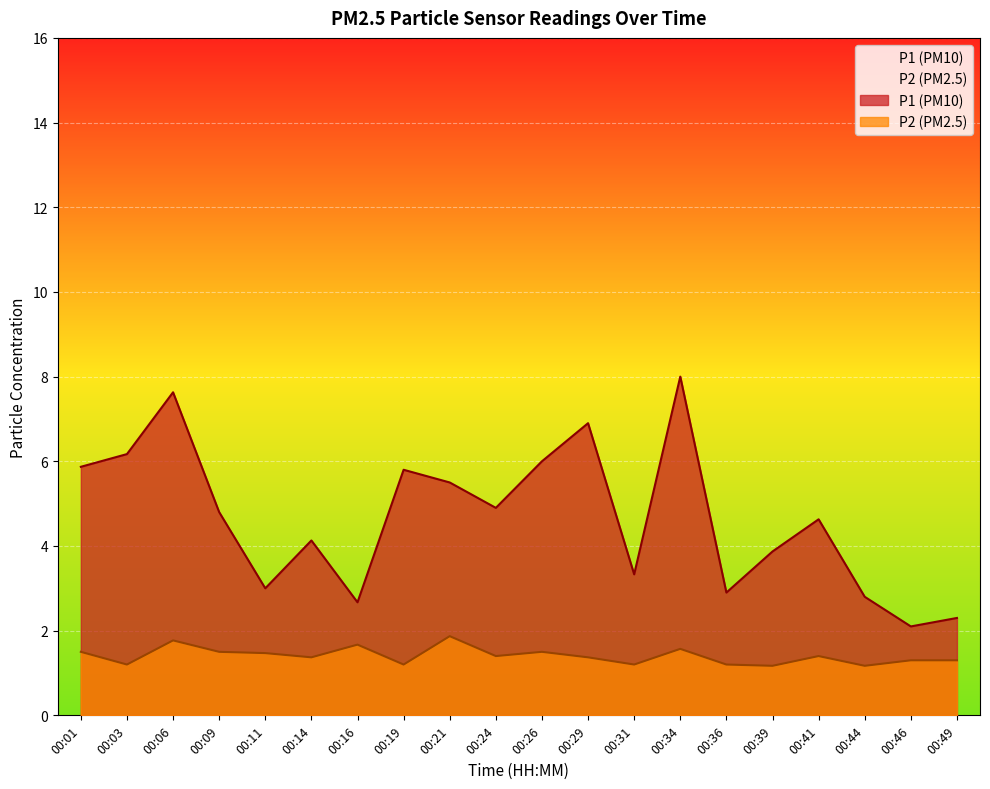

What is the sum of the P1 values at 00:01 and 00:36?

8.8